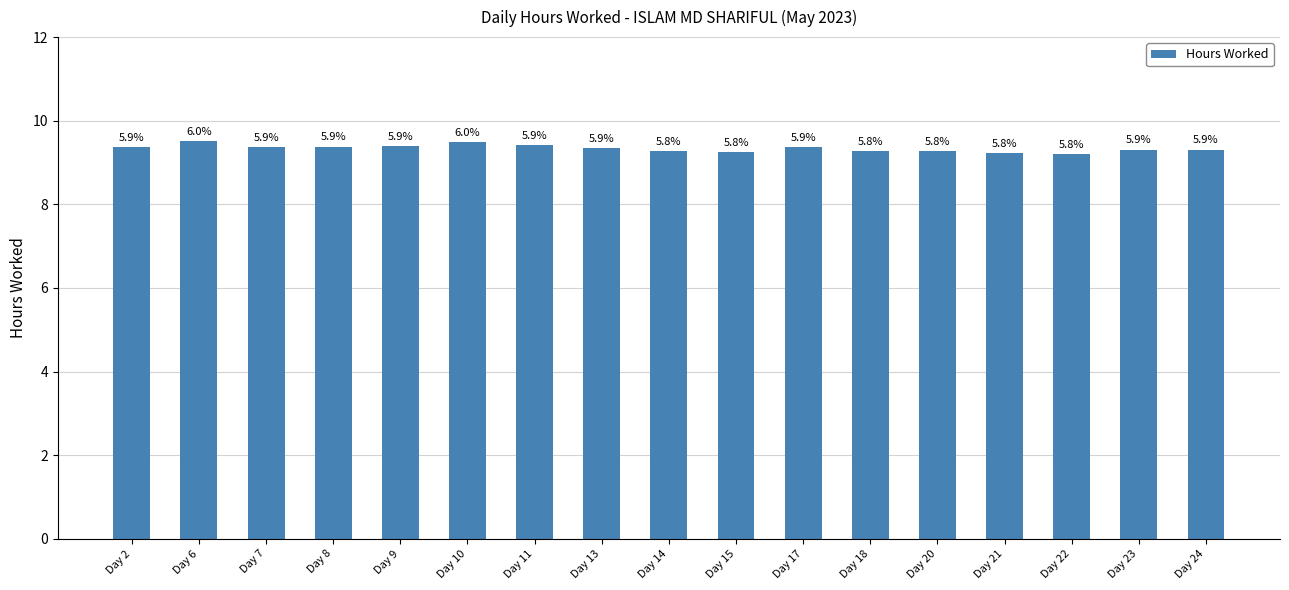

Does the chart contain any negative values?

No